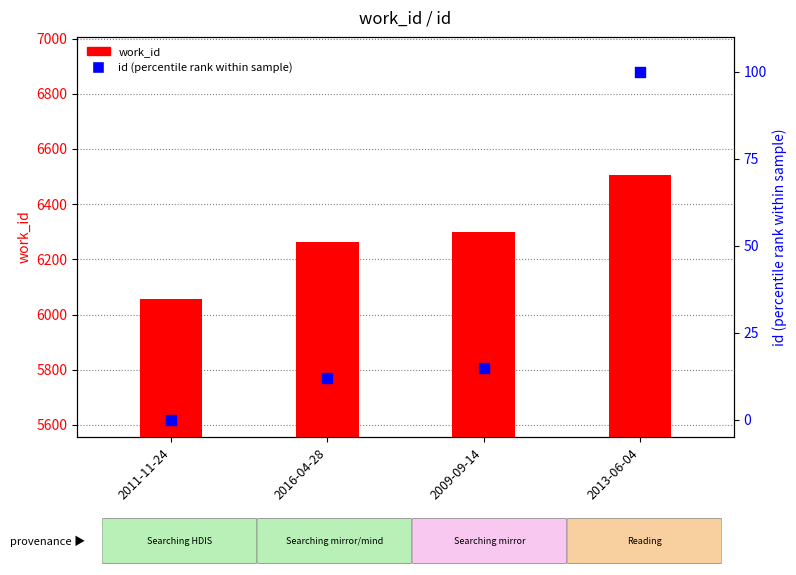

Which series reaches the maximum Y coordinate?

work_id